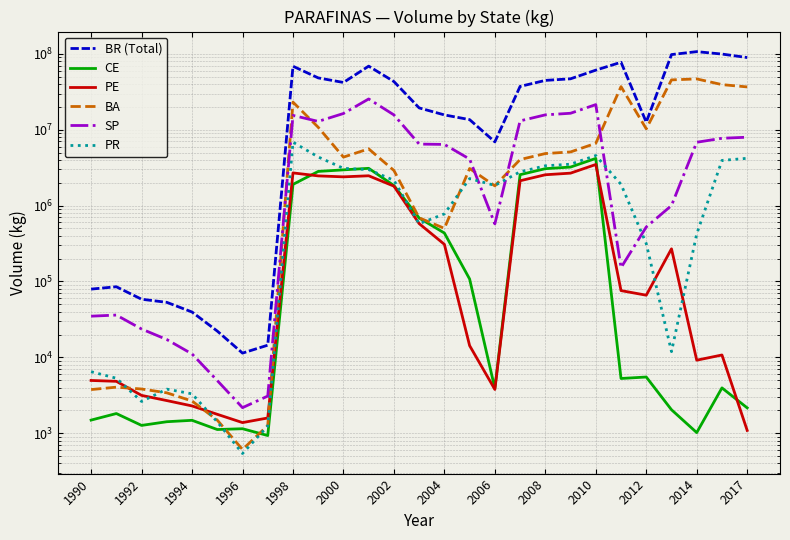

In SP, how many points are higher than both neighbors (excluding endpoints)?

4